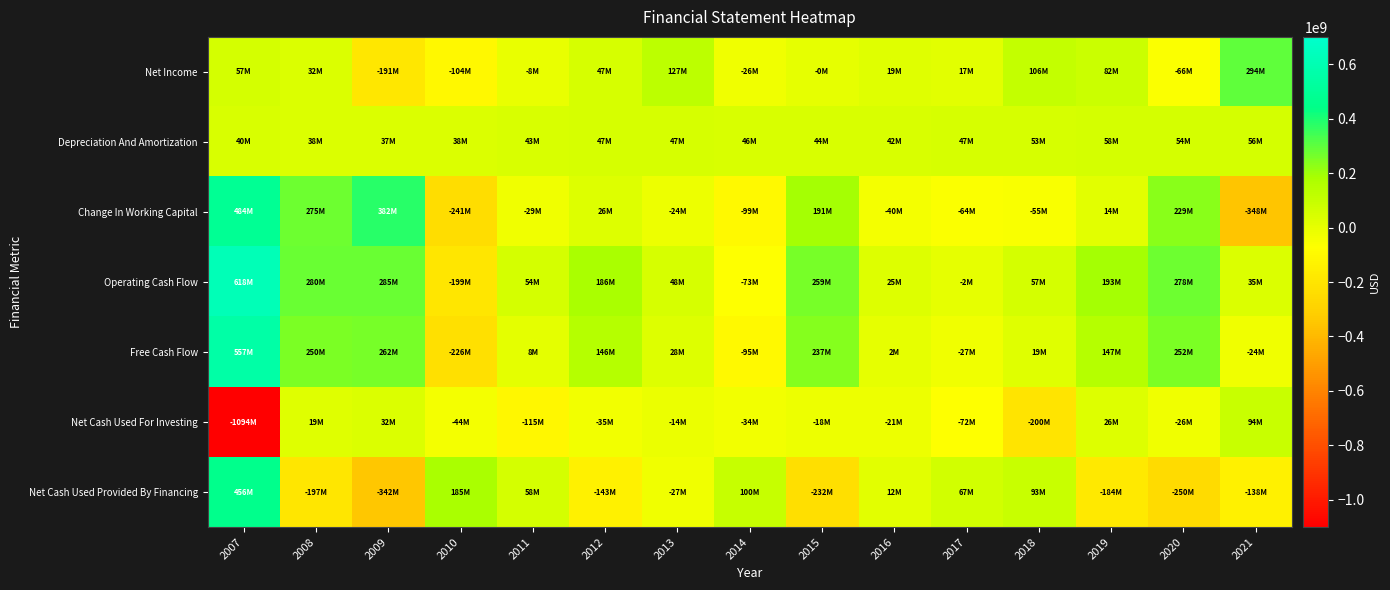

Which category has the lowest value across all series?

2007